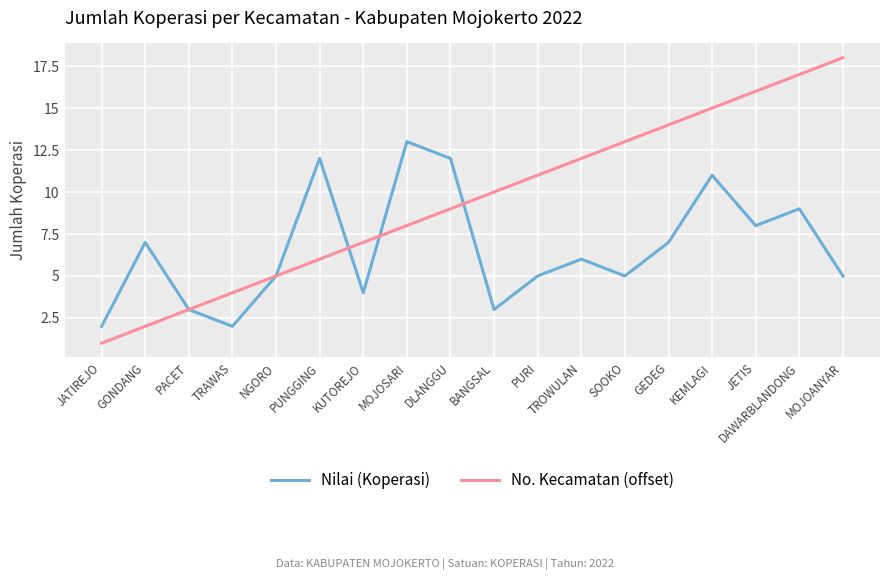

What is the difference between the maximum and minimum values in the Nilai (Koperasi) series?

11